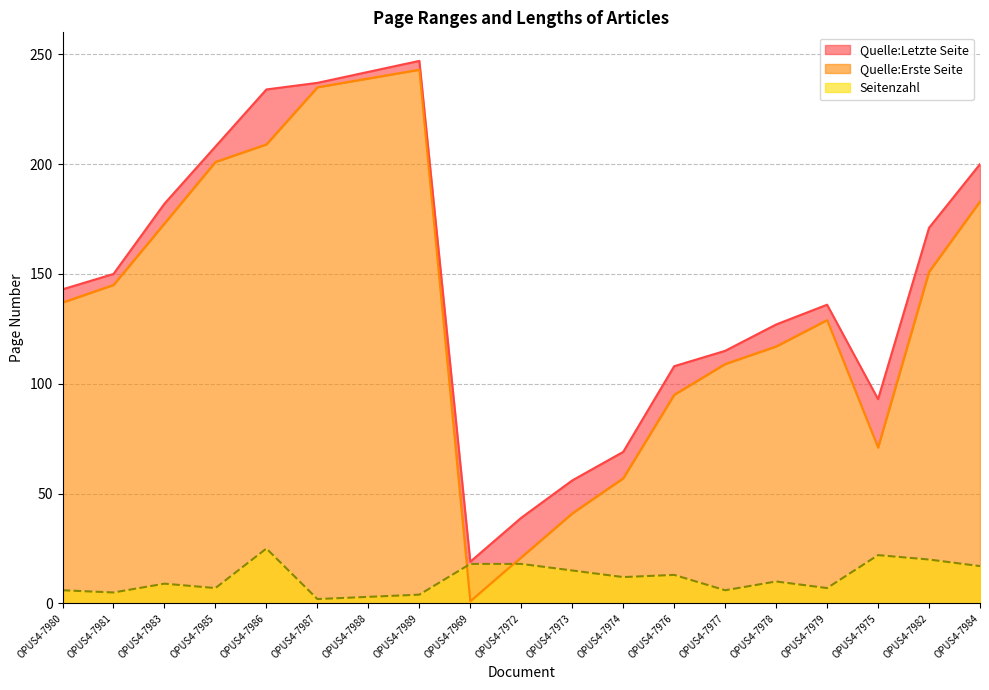

True or false: Quelle:Letzte Seite and Seitenzahl cross at least once.

False